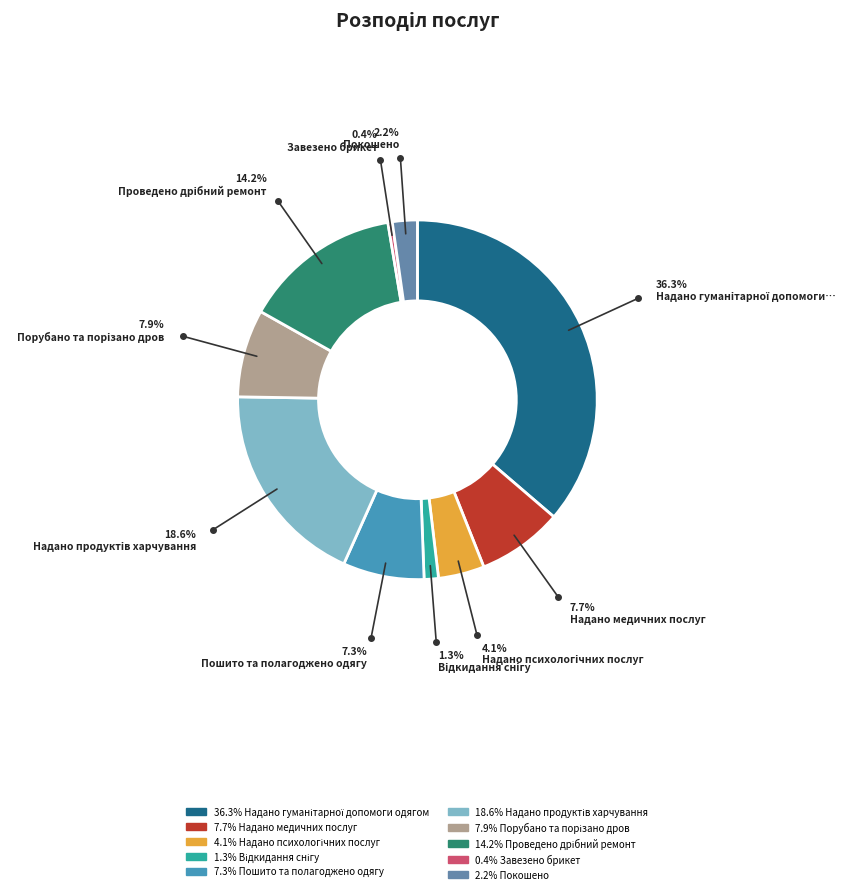

Does any single category account for the majority?

No